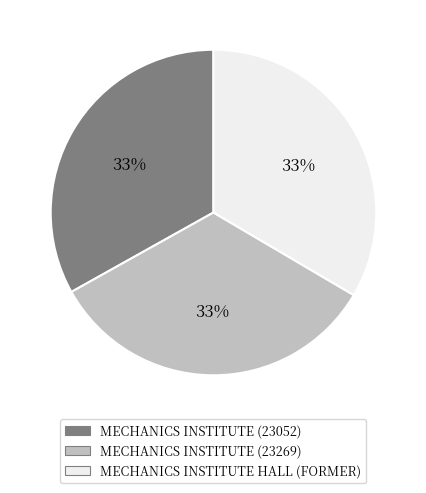

Do MECHANICS INSTITUTE HALL (FORMER) and MECHANICS INSTITUTE (23052) together represent more than half of the pie?

Yes